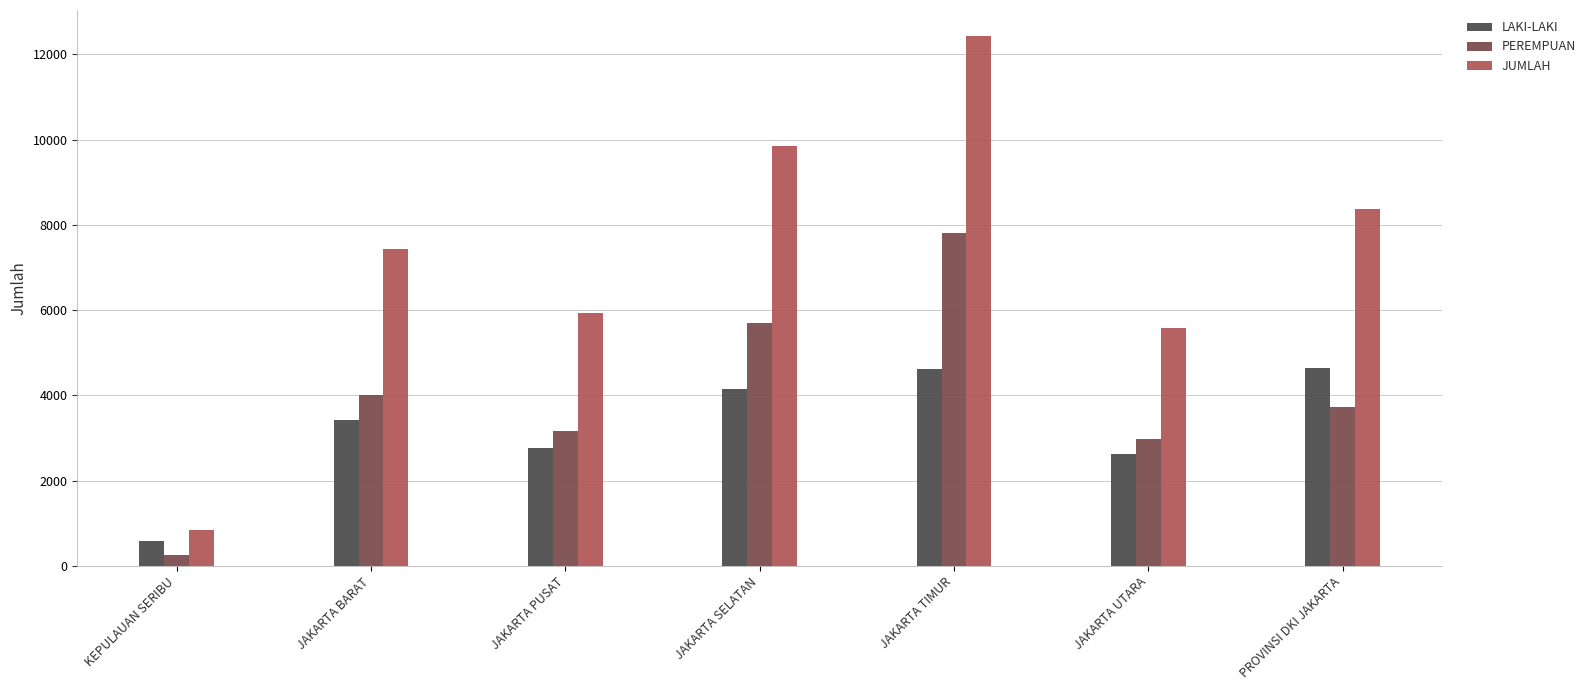

What is the label of the 6th bar from the left?

JAKARTA UTARA